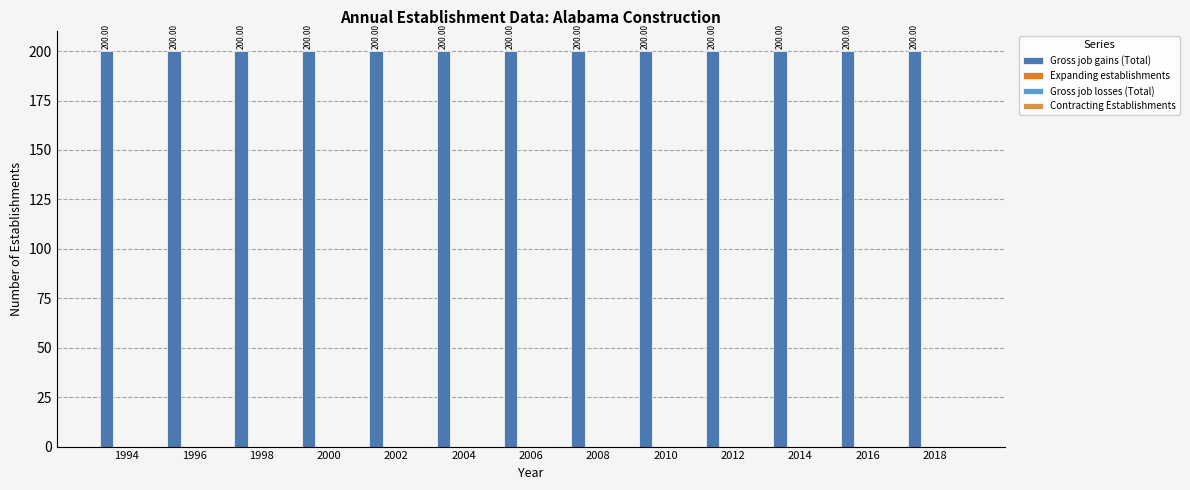

True or false: Expanding establishments has a value of 0 at 2012.

True